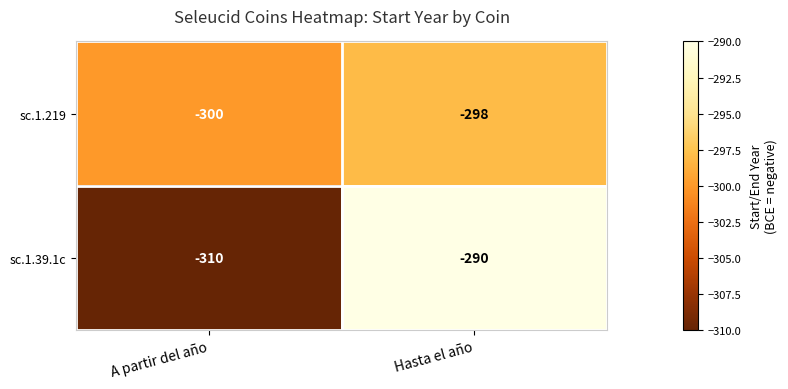

List the series in order of their peak value, lowest first.

sc.1.219, sc.1.39.1c